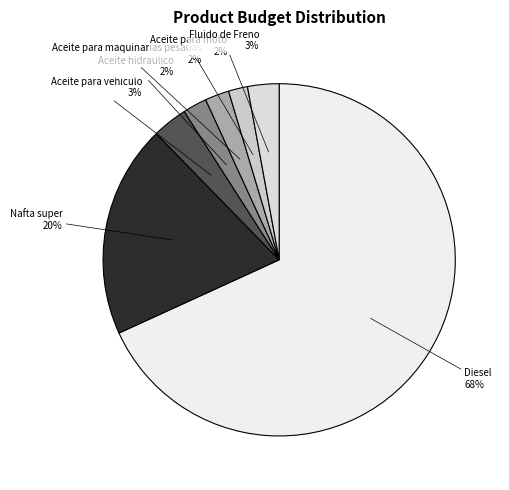

How many slices are in this pie chart?

7